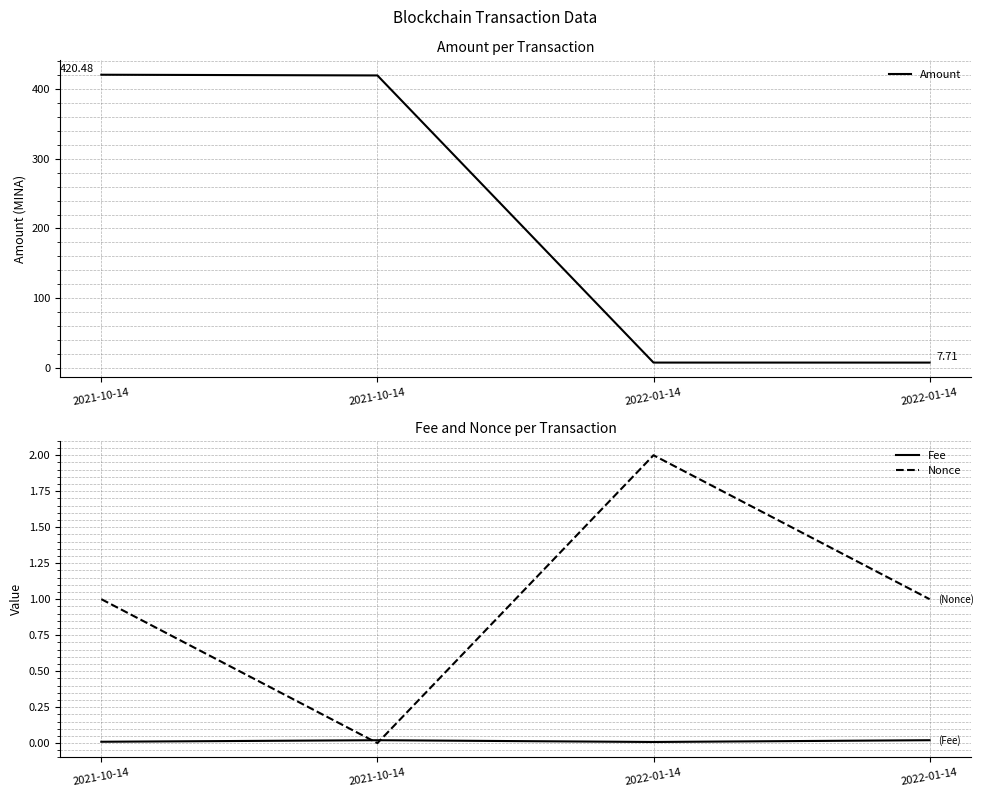

Between 2021-10-14 and 2022-01-14, which series saw the biggest shift?

Amount